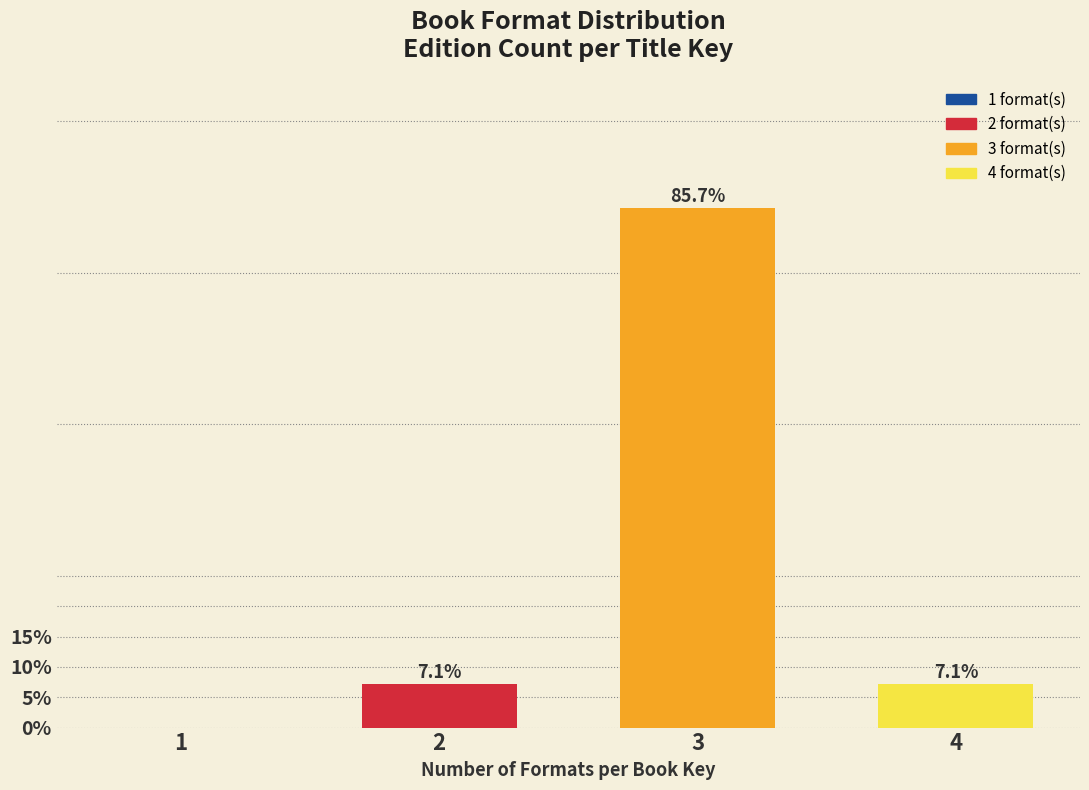

Reading left to right, extract all data points from this chart.

1=0.0	2=7.1	3=85.7	4=7.1